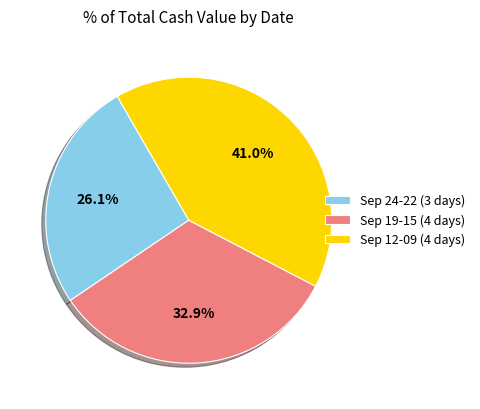

What is the largest slice in the pie chart?

Sep 12-09 (4 days)